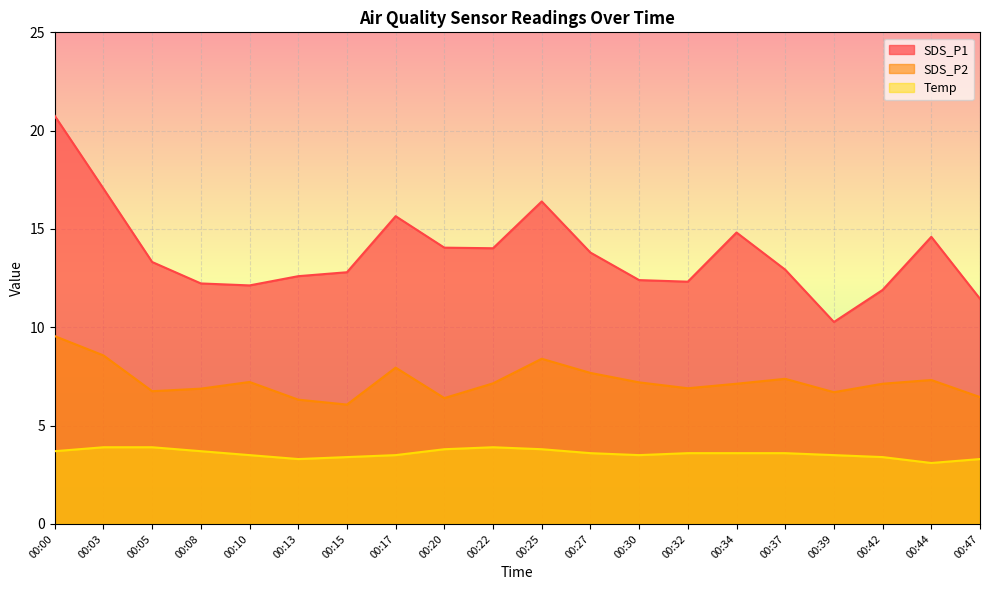

True or false: SDS_P1 and Temp cross at least once.

False